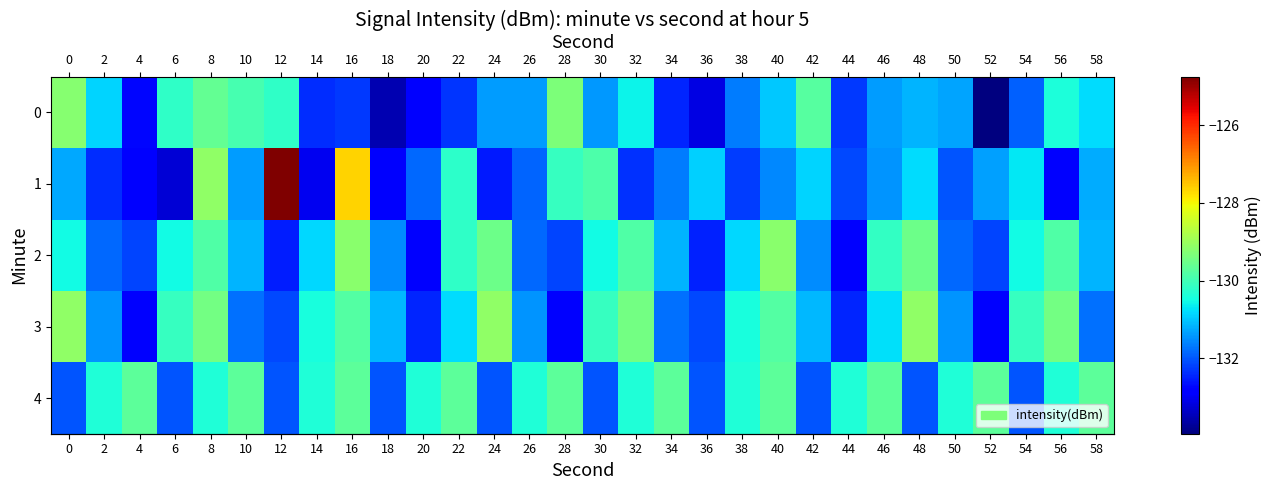

Which has a higher value, 10 or 38?

10